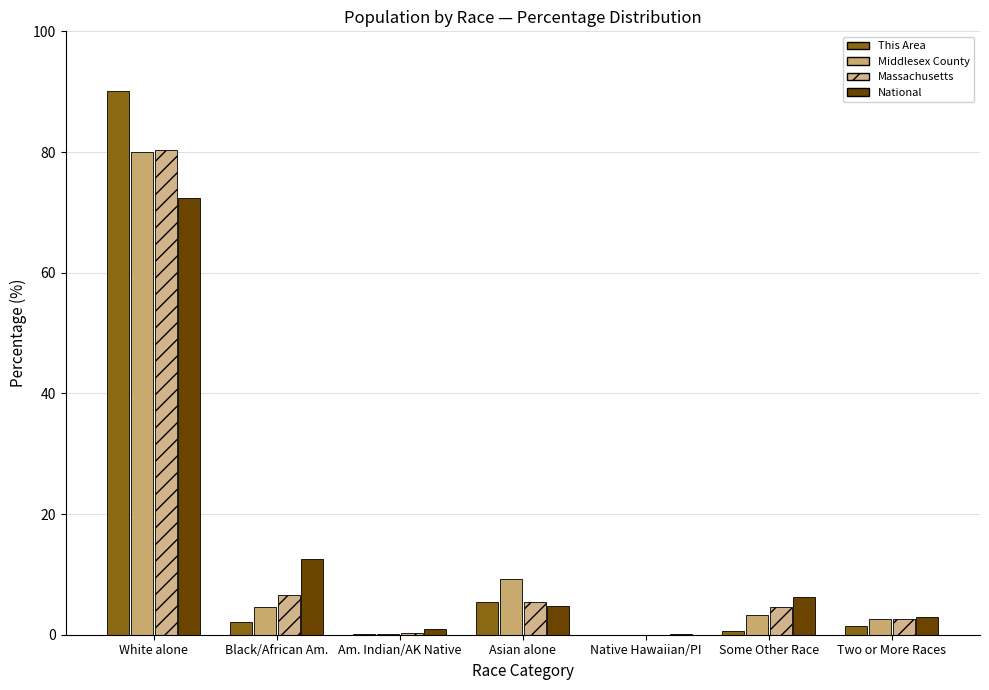

Does the chart contain stacked bars?

No